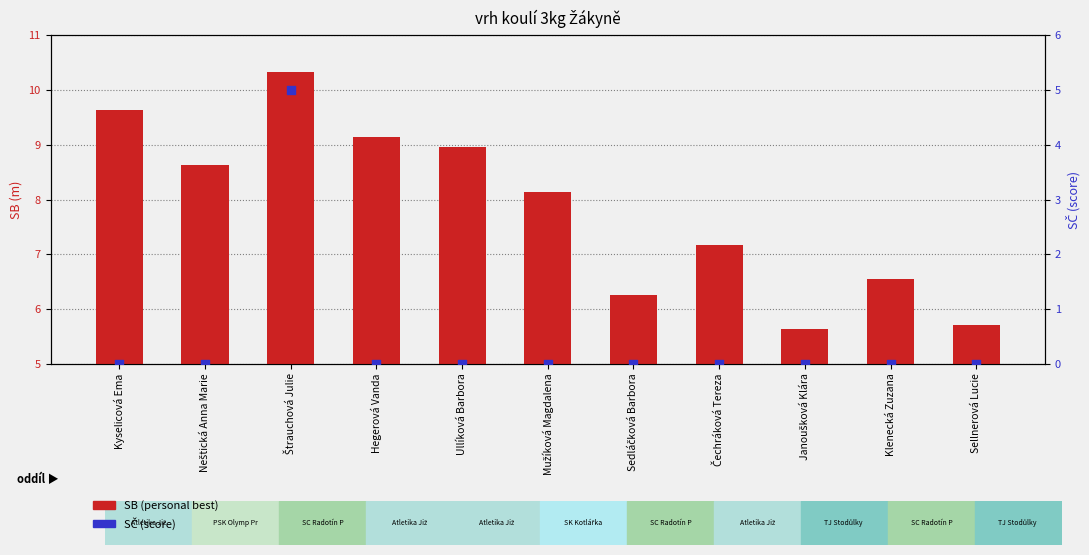

Which series has the widest spread of Y values?

SČ (score)